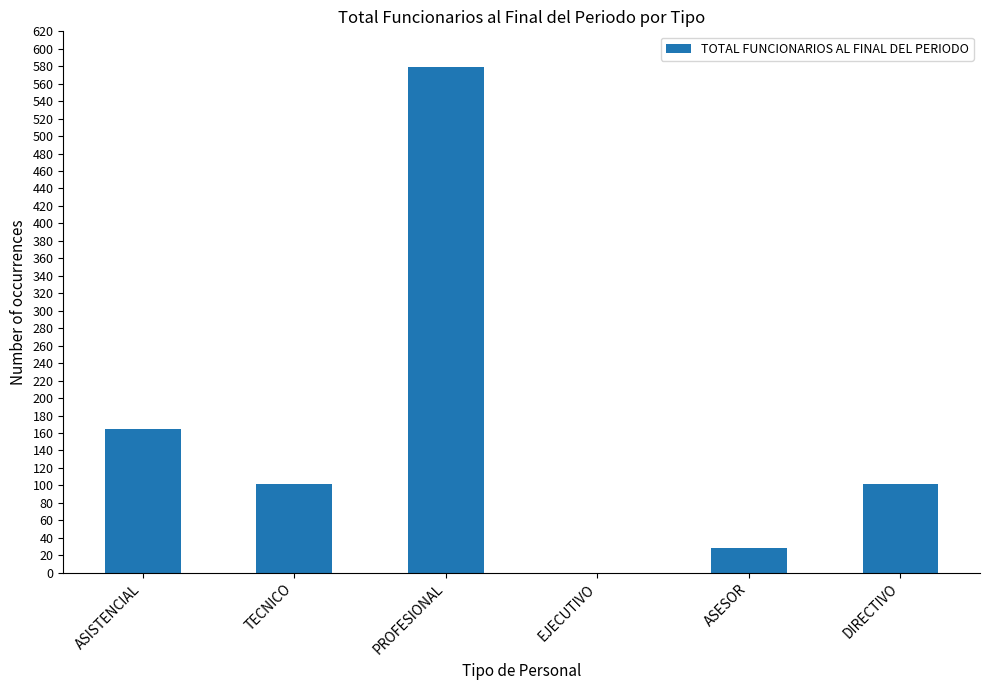

The value at ASISTENCIAL is 45. True or false?

False